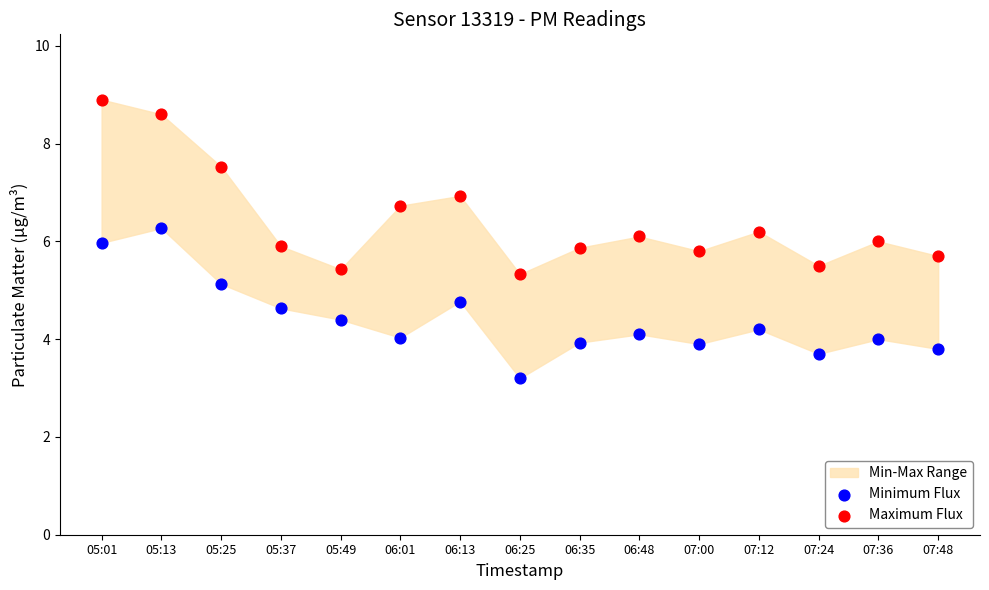

Which series reaches the maximum Y coordinate?

Maximum Flux